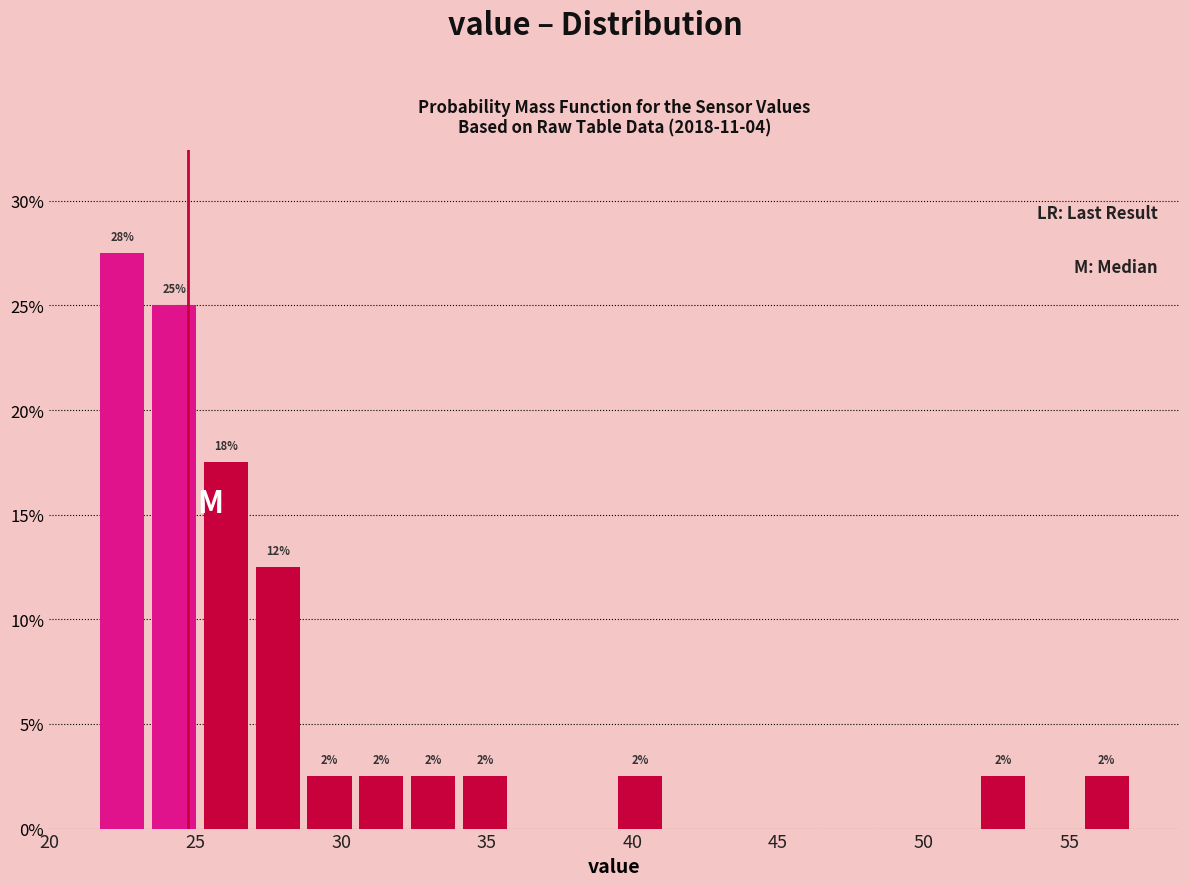

Read against the x-axis, roughly where is the centre of the tallest bar?

22.5